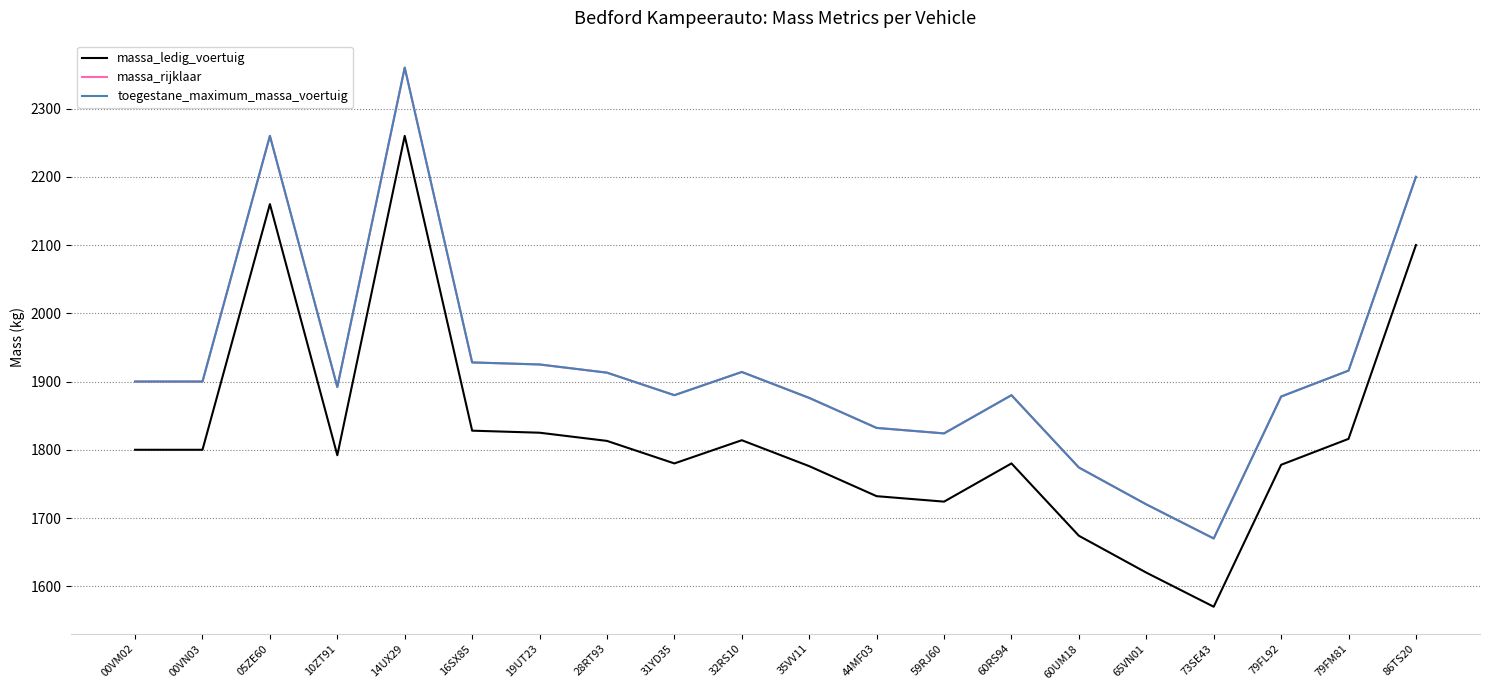

Reading left to right, extract all data points from this chart.

massa_ledig_voertuig: 1800	1800	2160	1792	2260	1828	1825	1813	1780	1814	1776	1732	1724	1780	1674	1620	1570	1778	1816	2100
massa_rijklaar: 1900	1900	2260	1892	2360	1928	1925	1913	1880	1914	1876	1832	1824	1880	1774	1720	1670	1878	1916	2200
toegestane_maximum_massa_voertuig: 1900	1900	2260	1892	2360	1928	1925	1913	1880	1914	1876	1832	1824	1880	1774	1720	1670	1878	1916	2200